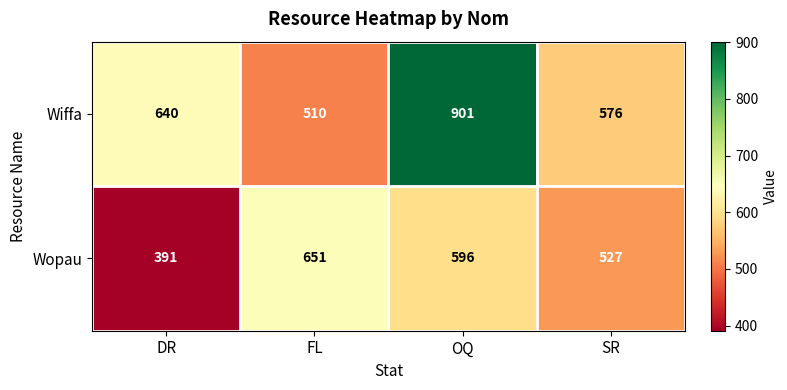

Which series changed the most between FL and OQ?

Wiffa